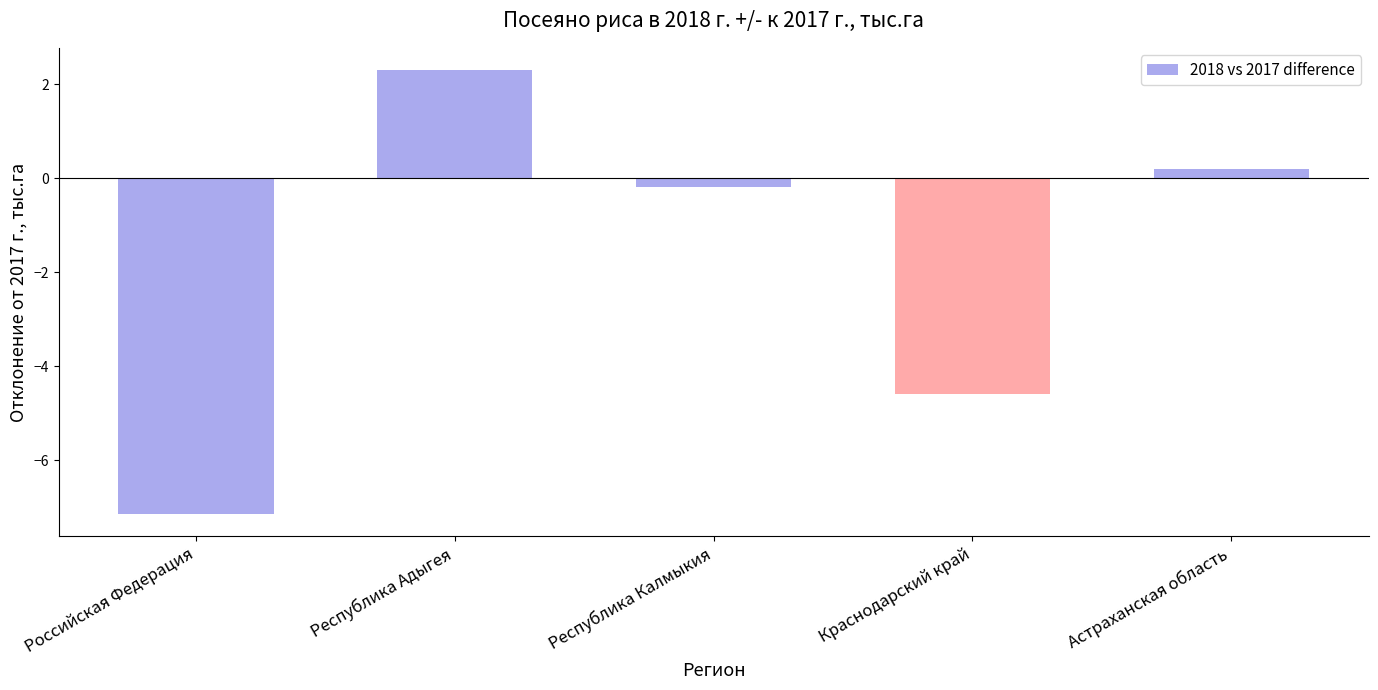

What is the sum of the values at Астраханская область and Республика Адыгея?

2.5